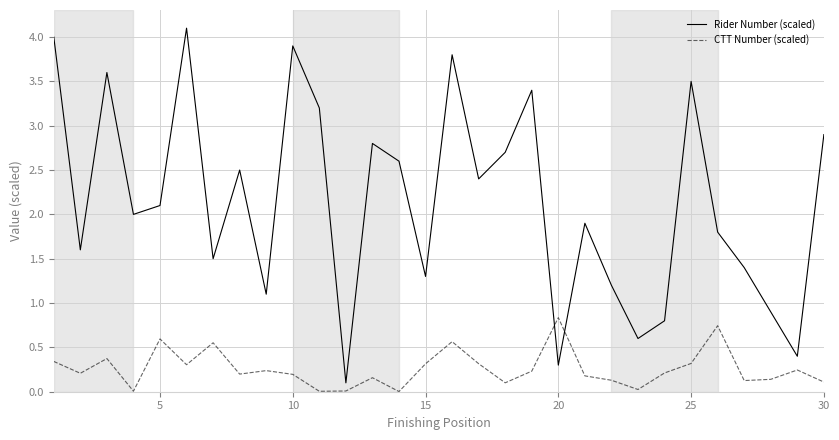

Which series has the largest range (max minus min)?

Rider Number (scaled)